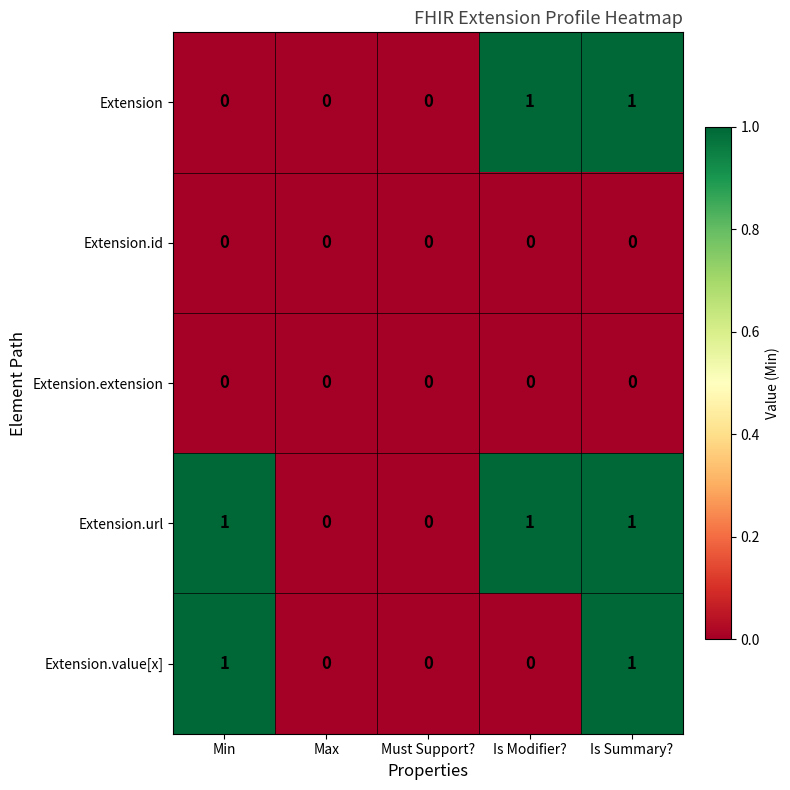

Reading left to right, transcribe all the data shown in this chart.

Extension: Min=0	Max=0	Must Support?=0	Is Modifier?=1	Is Summary?=1
Extension.id: Min=0	Max=0	Must Support?=0	Is Modifier?=0	Is Summary?=0
Extension.extension: Min=0	Max=0	Must Support?=0	Is Modifier?=0	Is Summary?=0
Extension.url: Min=1	Max=0	Must Support?=0	Is Modifier?=1	Is Summary?=1
Extension.value[x]: Min=1	Max=0	Must Support?=0	Is Modifier?=0	Is Summary?=1